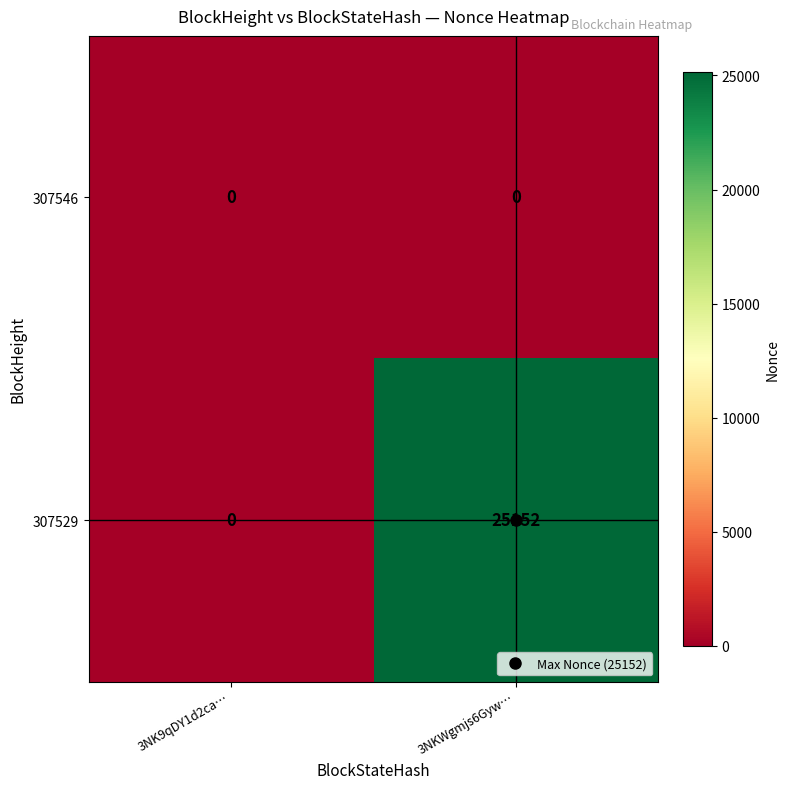

List the series in order of their peak value, lowest first.

307546, 307529